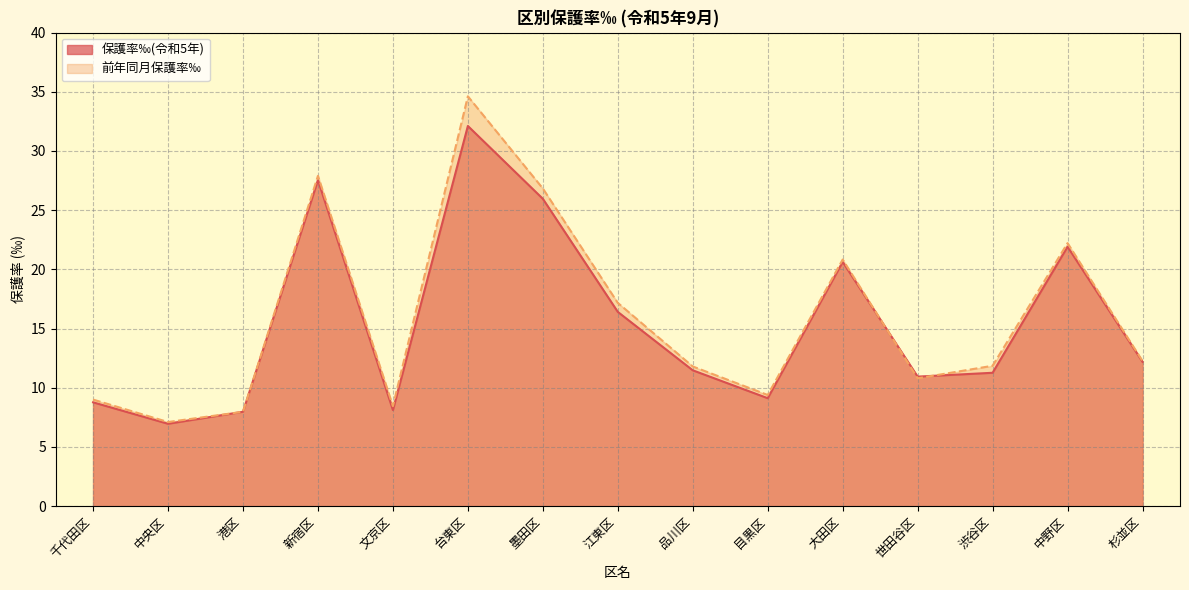

Between 墨田区 and 世田谷区, which is larger?

墨田区